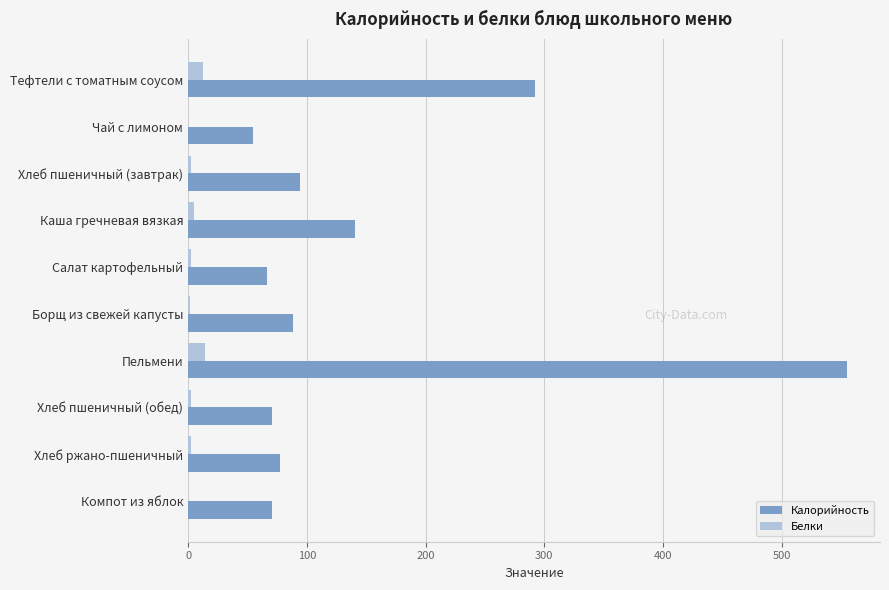

What is the greatest value displayed?

555.1